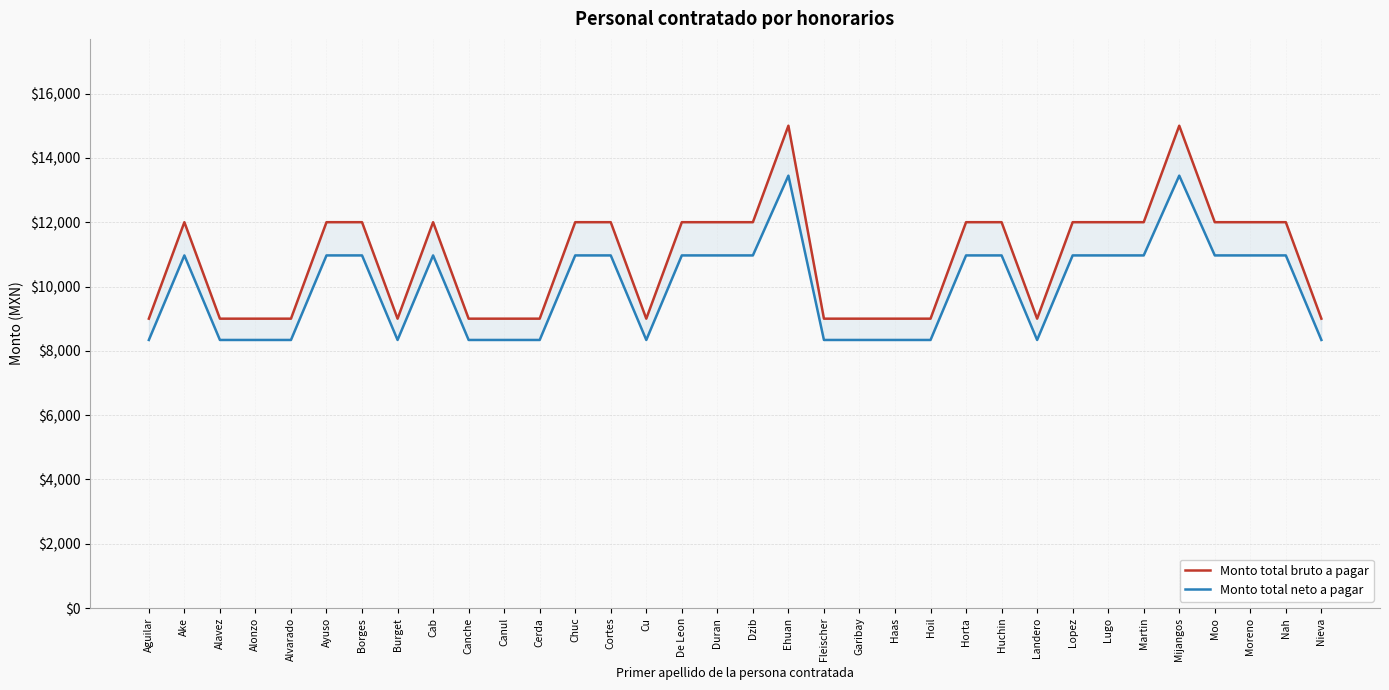

Reading left to right, extract all data points from this chart.

Monto total bruto a pagar: 9000.0	12000.0	9000.0	9000.0	9000.0	12000.0	12000.0	9000.0	12000.0	9000.0	9000.0	9000.0	12000.0	12000.0	9000.0	12000.0	12000.0	12000.0	15000.0	9000.0	9000.0	9000.0	9000.0	12000.0	12000.0	9000.0	12000.0	12000.0	12000.0	15000.0	12000.0	12000.0	12000.0	9000.0
Monto total neto a pagar: 8337.9	10966.8	8337.9	8337.9	8337.9	10966.8	10966.8	8337.9	10966.8	8337.9	8337.9	8337.9	10966.8	10966.8	8337.9	10966.8	10966.8	10966.8	13447.2	8337.9	8337.9	8337.9	8337.9	10966.8	10966.8	8337.9	10966.8	10966.8	10966.8	13447.2	10966.8	10966.8	10966.8	8337.9